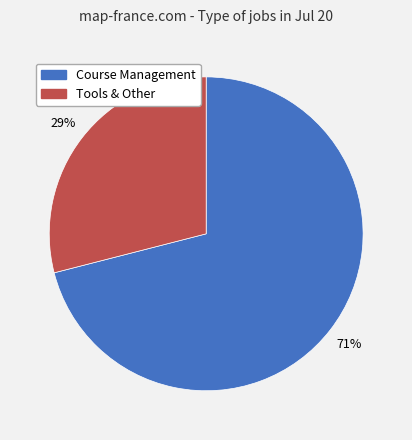

Does Tools & Other represent more than half of the total?

No